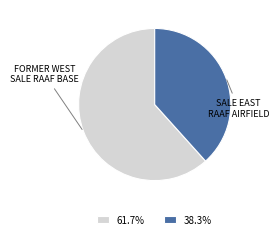

How many segments does this pie chart have?

2